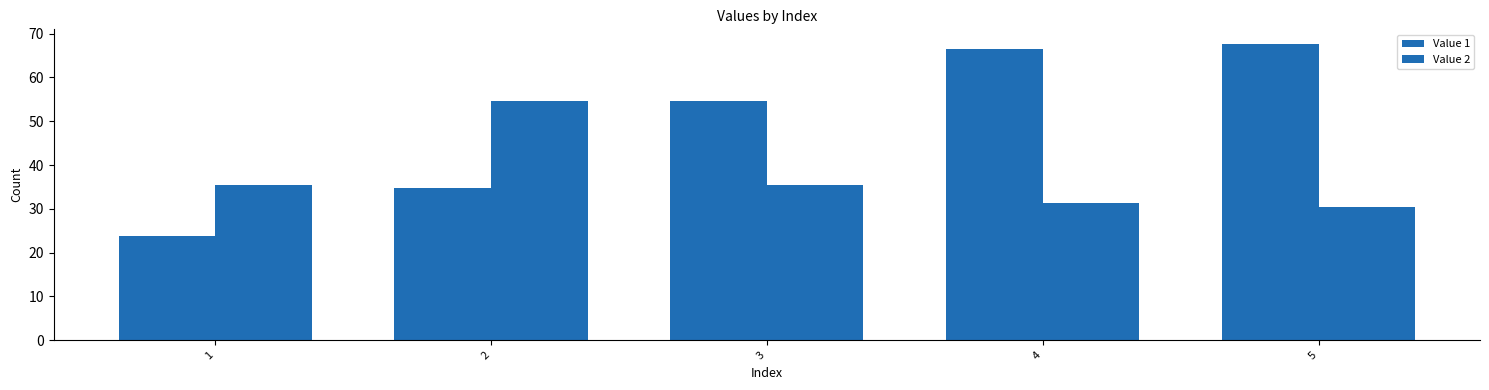

What is the difference between the maximum and minimum values in the Value 1 series?

43.9